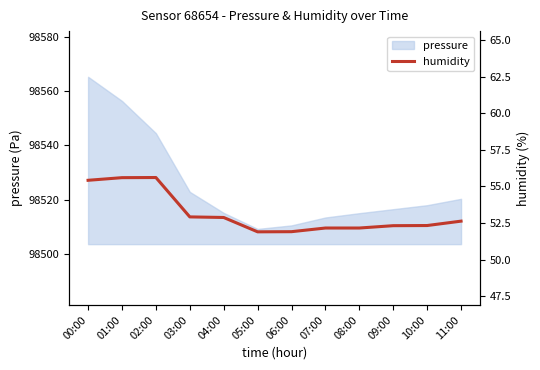

What is the smallest value displayed?

51.9